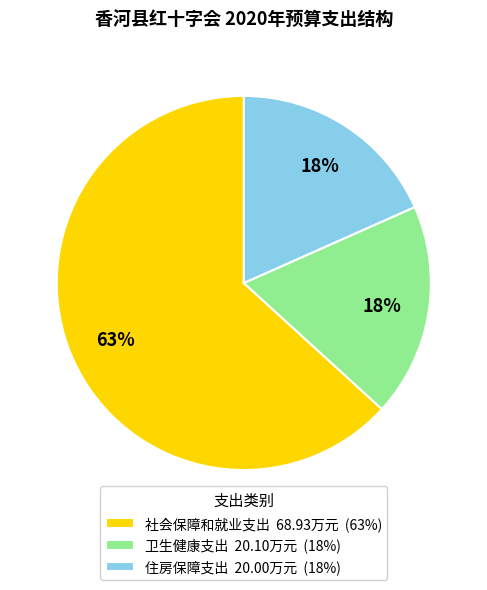

To the nearest percent, what is the average slice percentage?

33%